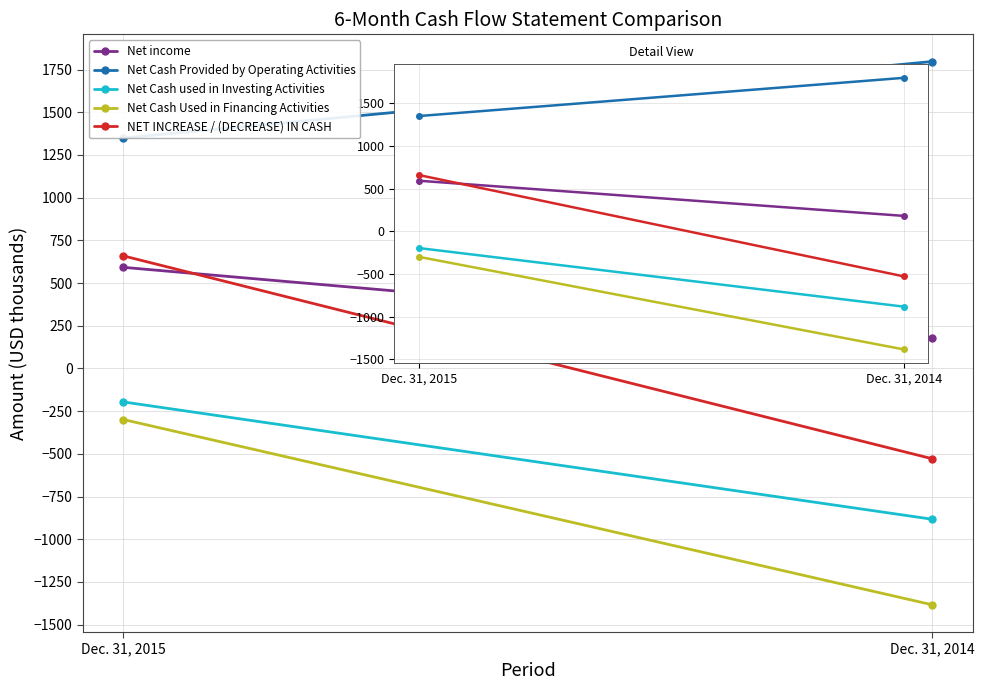

How many categories are shown in the chart?

2